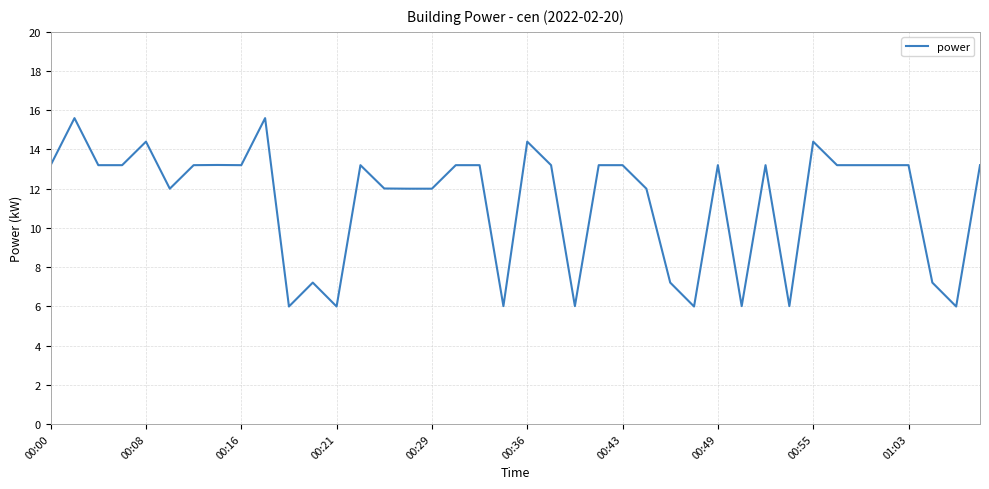

What is the average value?

11.4